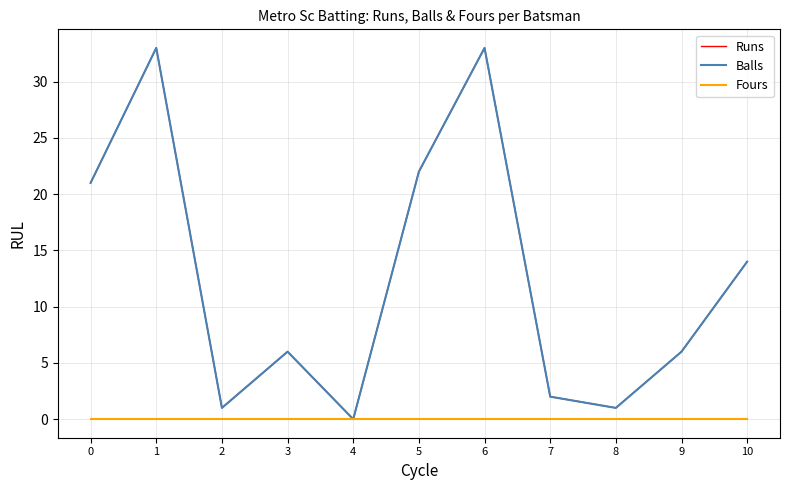

What are all the series names shown in the legend?

Runs, Balls, Fours